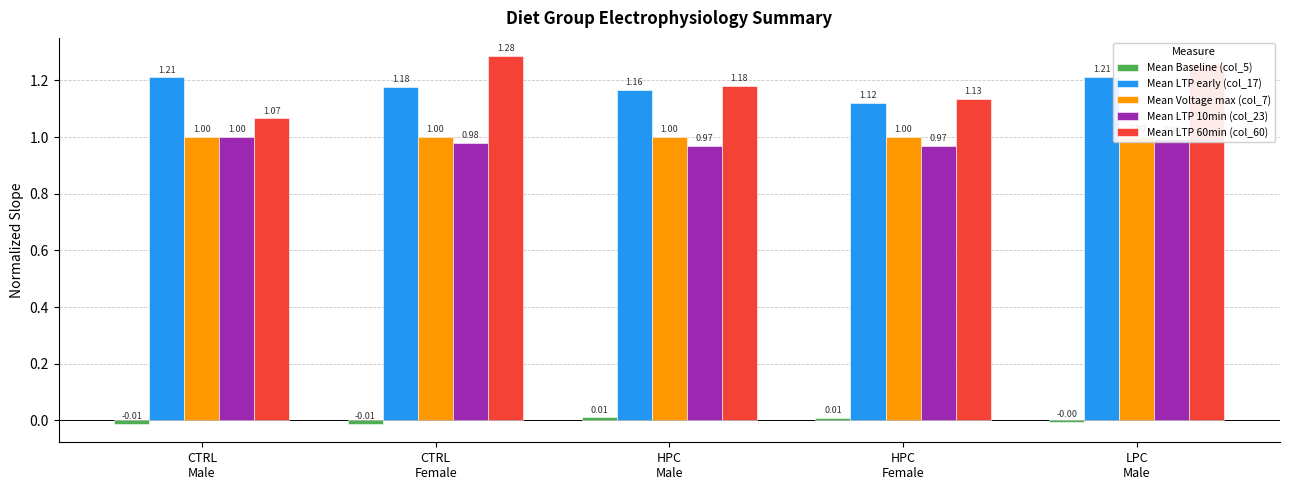

Does the chart contain any negative values?

Yes